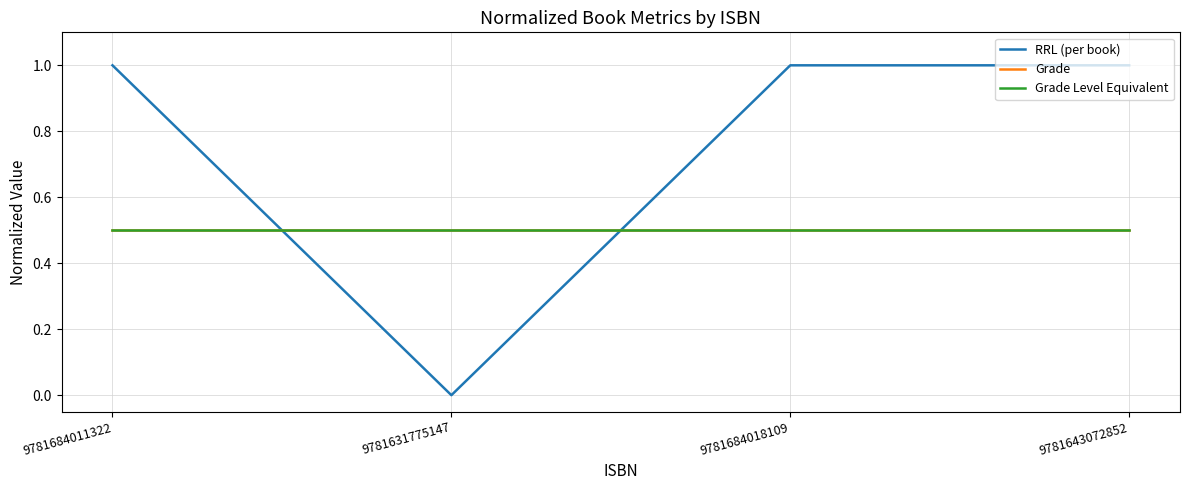

Is the value of Grade Level Equivalent at 9781643072852 greater than the value of Grade at 9781684011322?

No